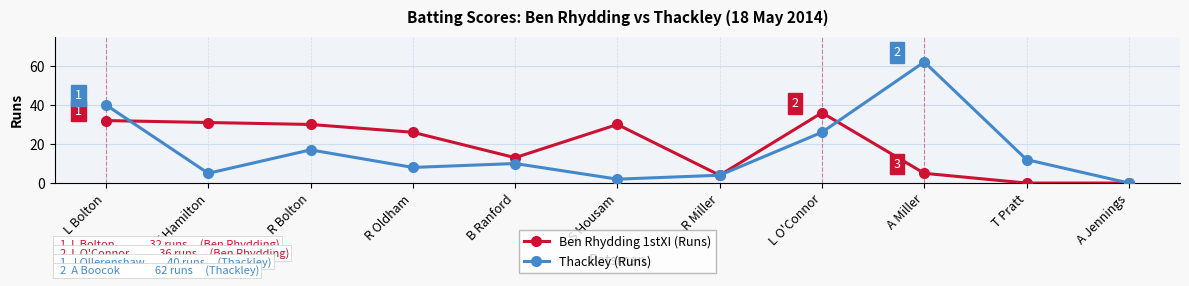

What position from the left is L O'Connor?

8